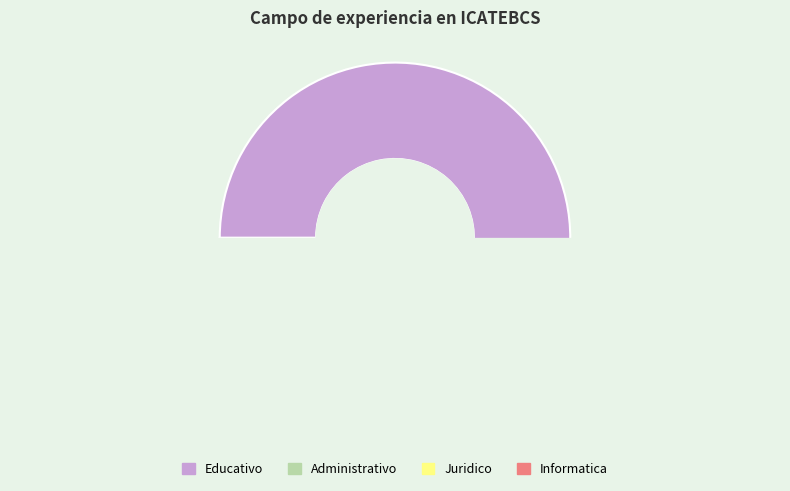

Is Administrativo the majority of the pie?

No